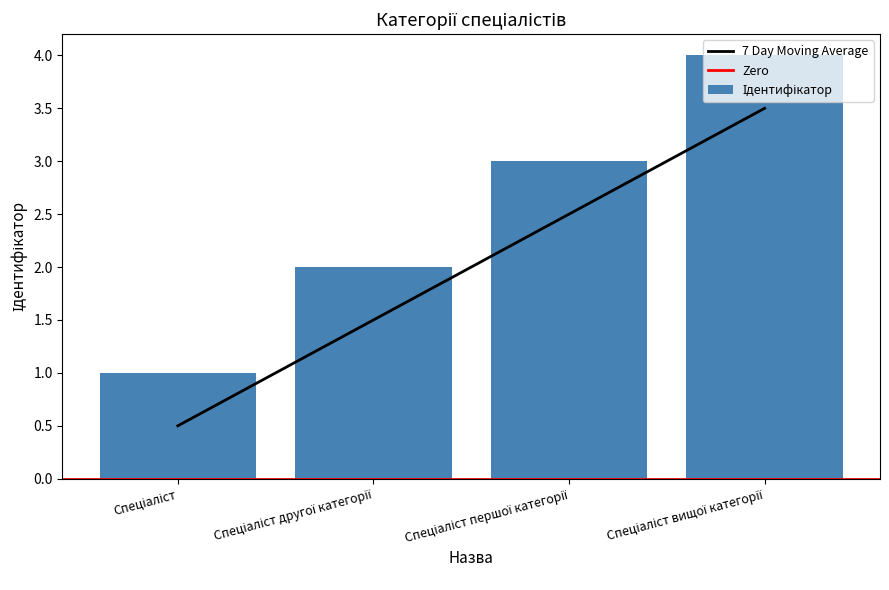

Reading right to left, extract all data points from this chart.

3.5	2.5	1.5	0.5